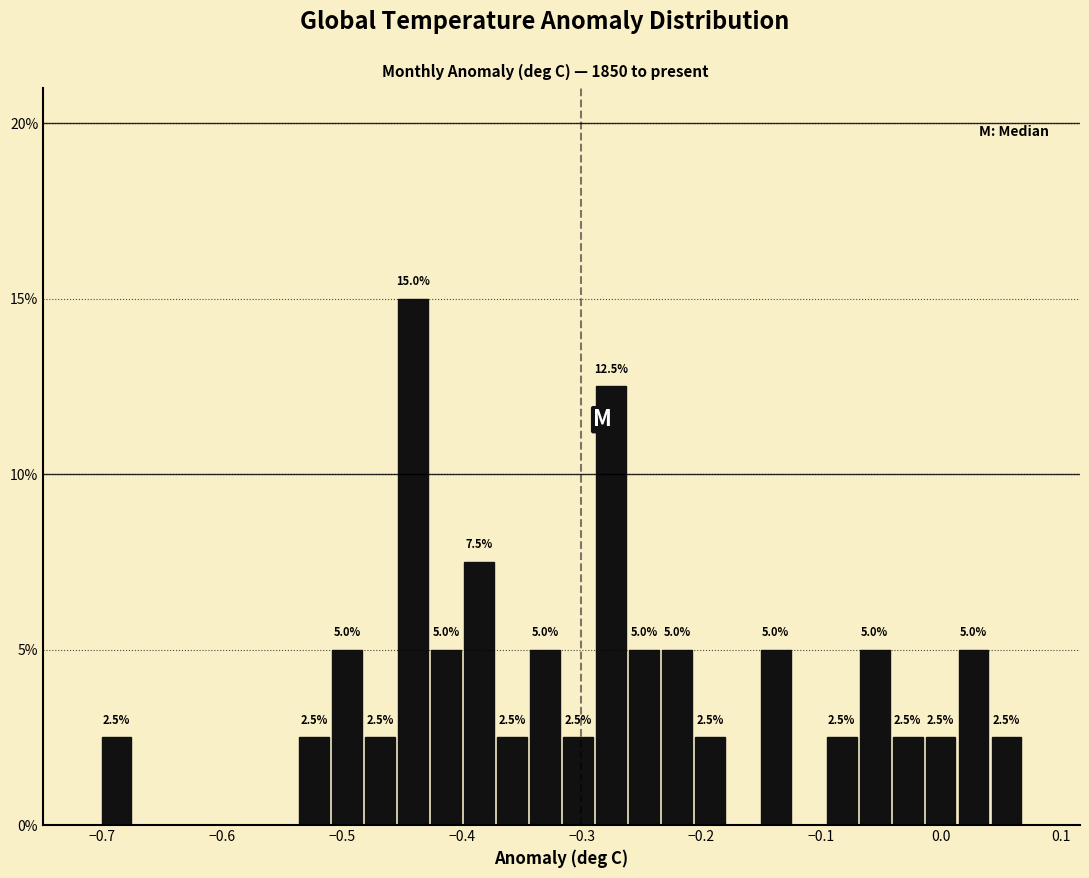

Around what value on the x-axis is the tallest bar? Give the approximate position of its centre, as read against the axis.

-0.44